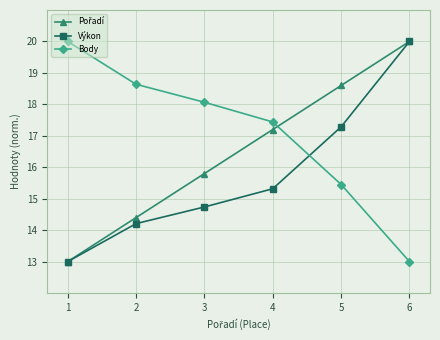

The value of Body at 3 is 18.1. True or false?

True